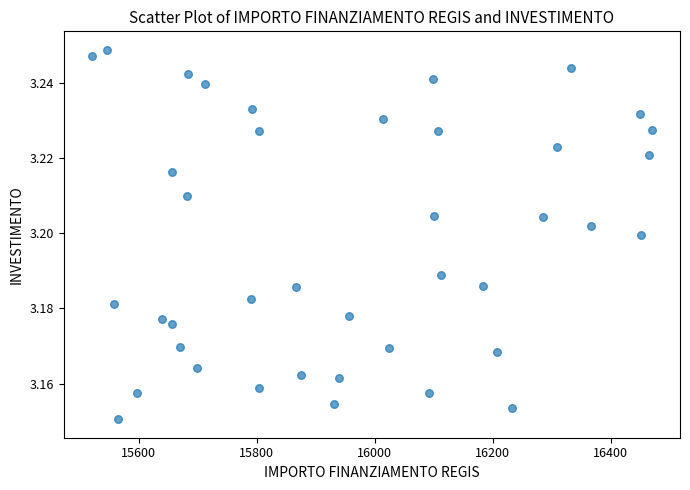

What is the range of X values (max minus min)?

949.3